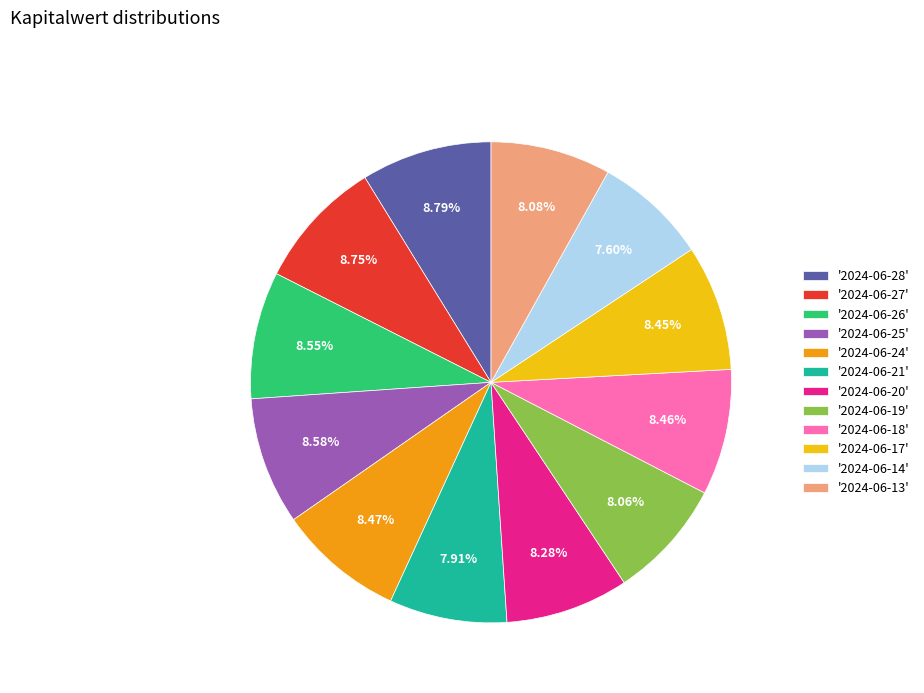

How many slices are in this pie chart?

12